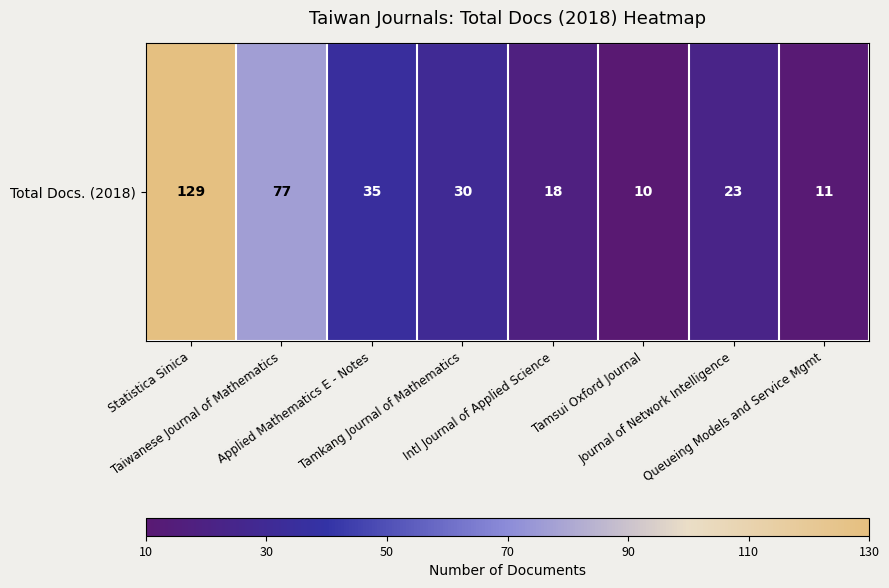

Rank the categories by value from highest to lowest.

Statistica Sinica, Taiwanese Journal of Mathematics, Applied Mathematics E - Notes, Tamkang Journal of Mathematics, Journal of Network Intelligence, Intl Journal of Applied Science, Queueing Models and Service Mgmt, Tamsui Oxford Journal